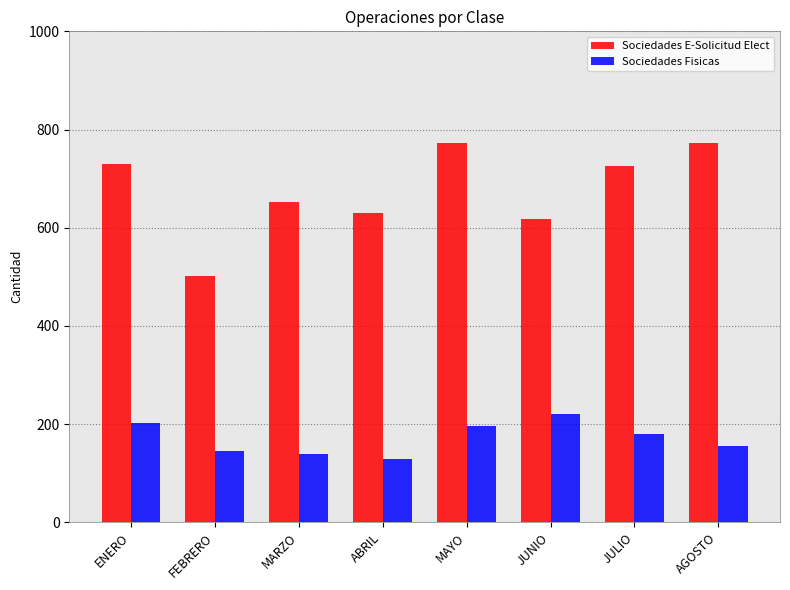

What is the minimum value shown in the chart?

128